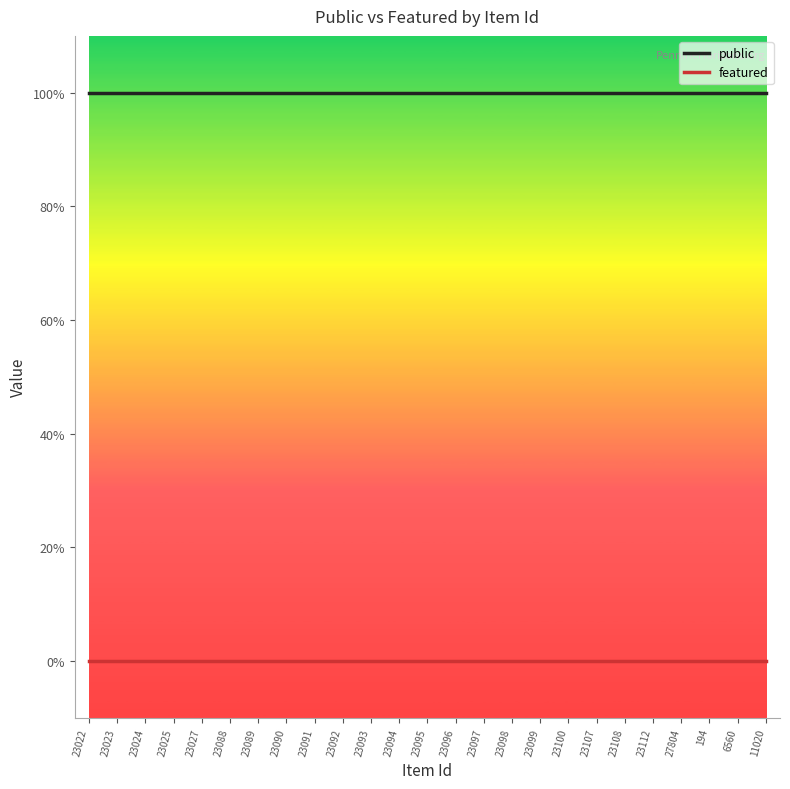

True or false: public and featured cross at least once.

False